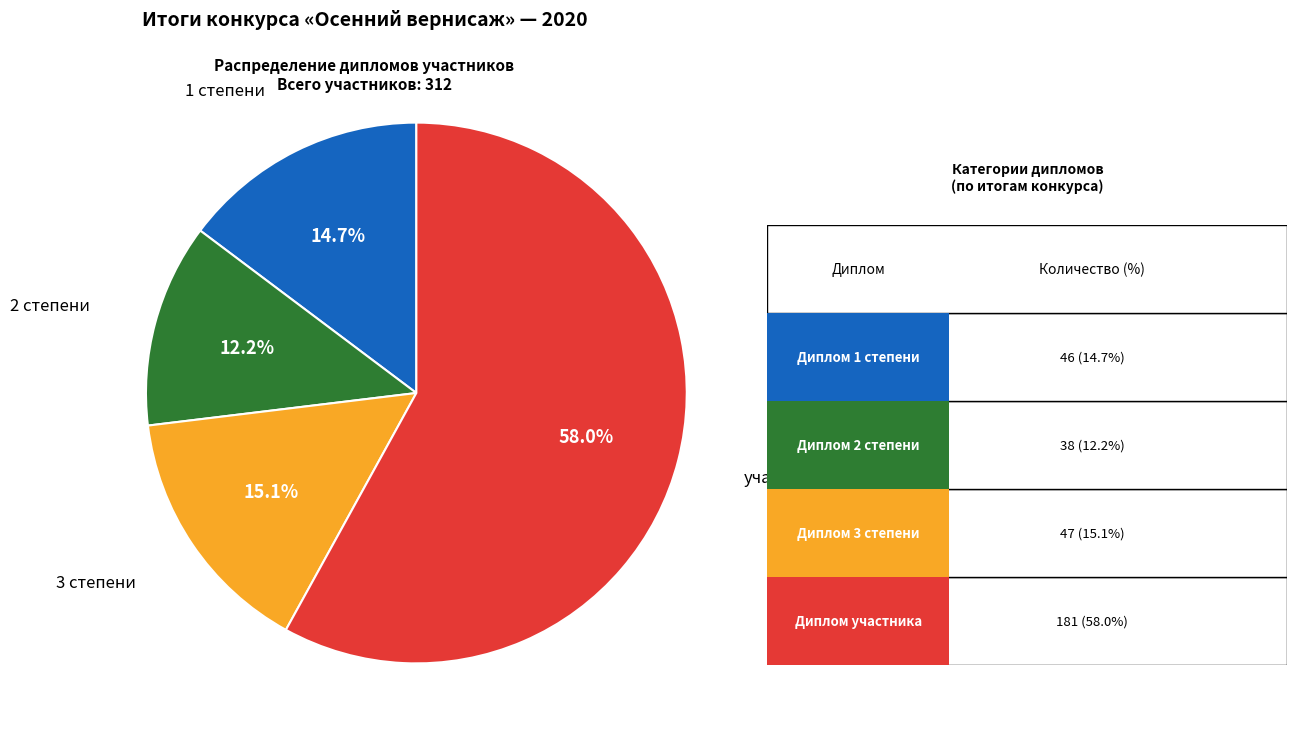

How many slices are in this pie chart?

4